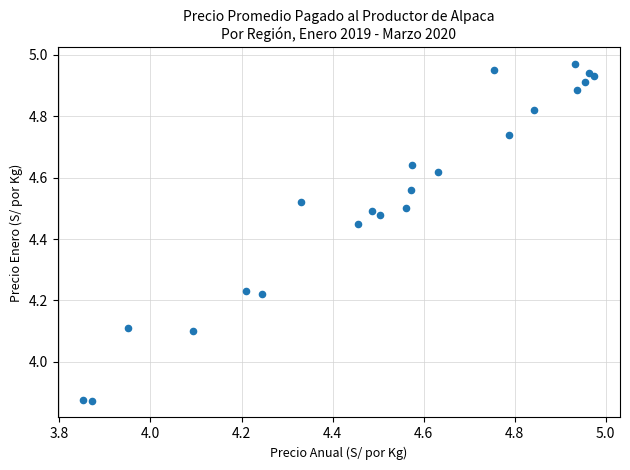

What is the range of Y values (max minus min)?

1.1